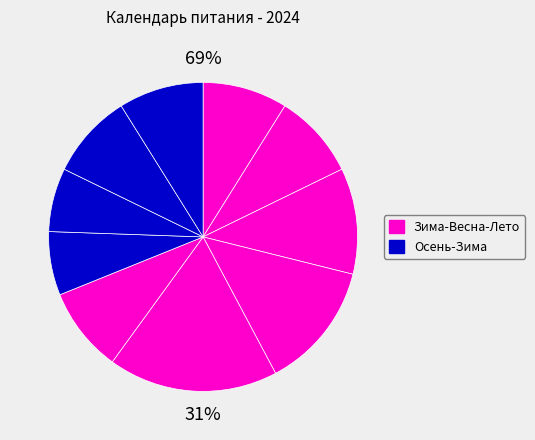

True or false: октябрь accounts for 7% of the total.

True